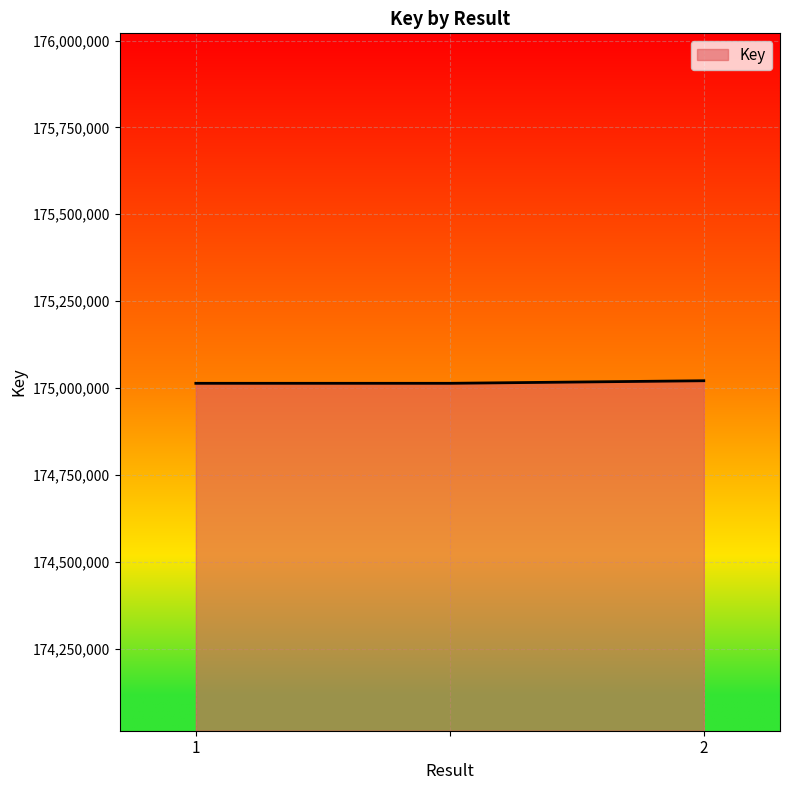

What is the smallest value displayed?

175013374